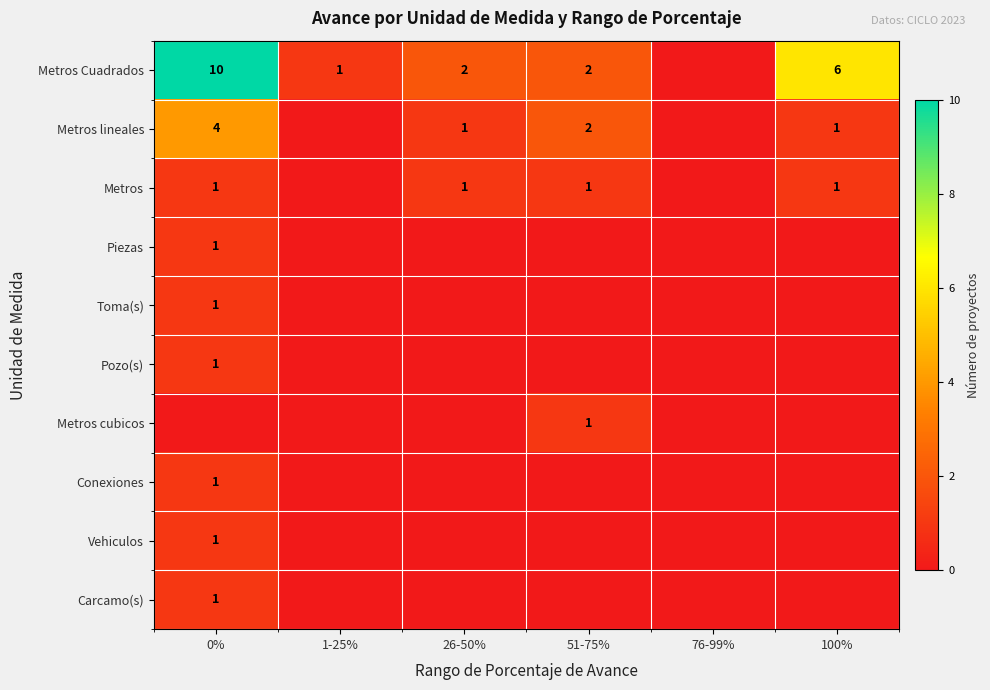

True or false: Metros lineales has a value of 1 at 51-75%.

False